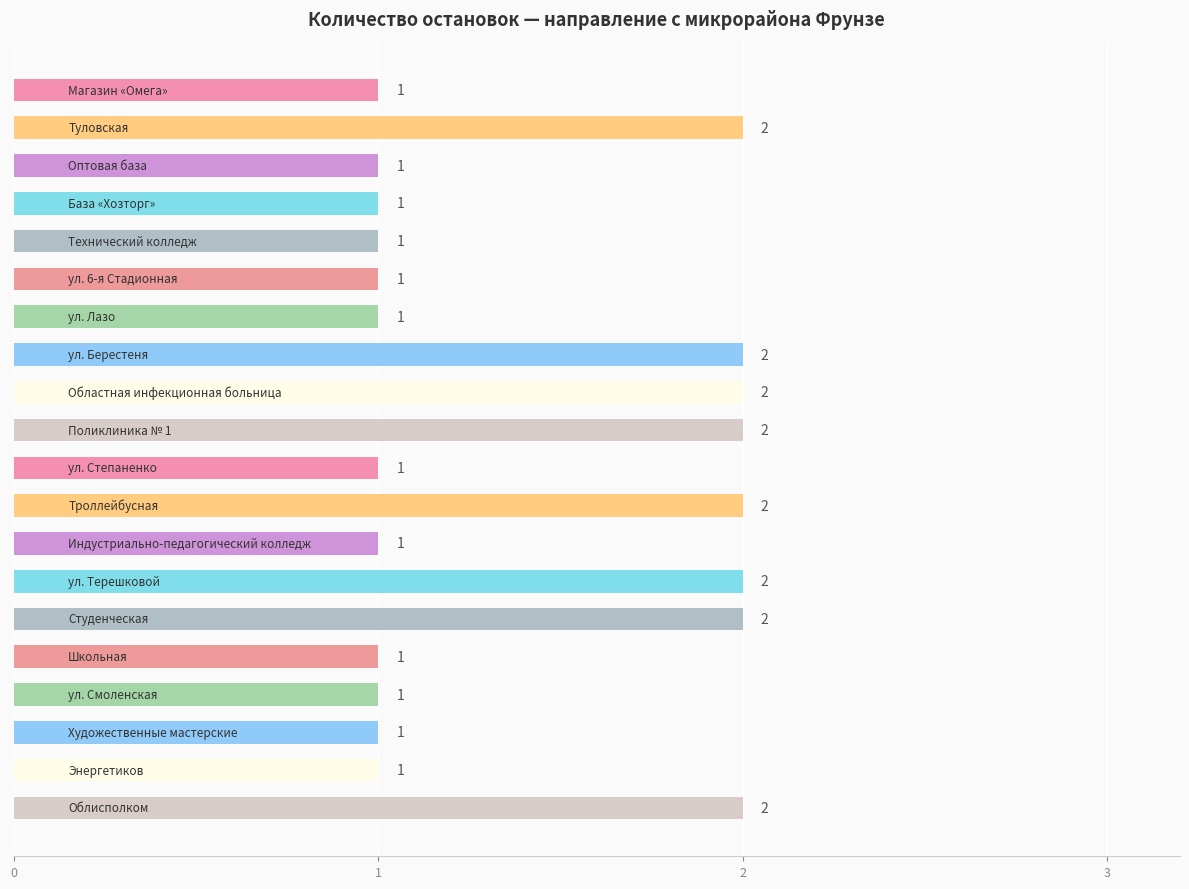

Reading top to bottom, transcribe all the data shown in this chart.

1	2	1	1	1	1	1	2	2	2	1	2	1	2	2	1	1	1	1	2